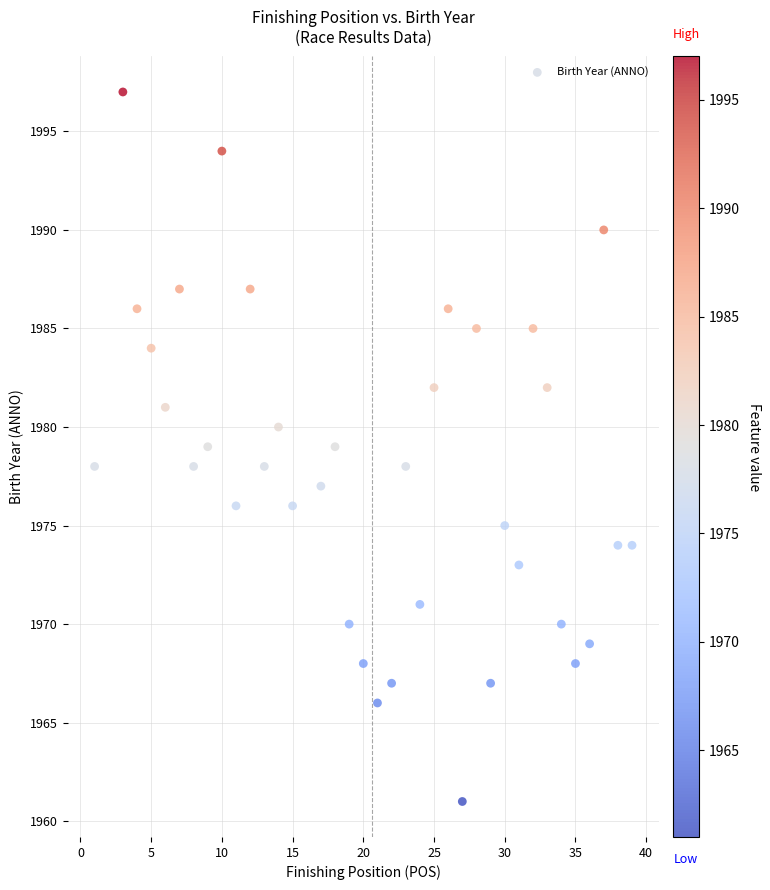

What is the range of Y values (max minus min)?

36